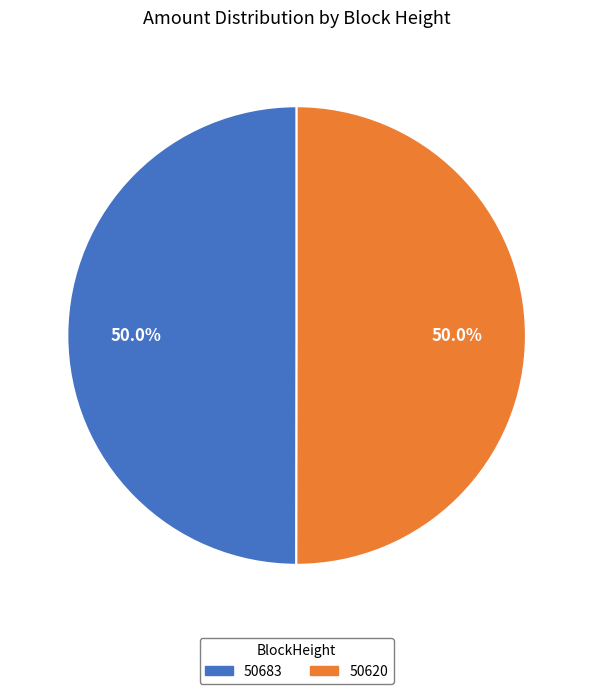

What is the ratio of the value at 50683 to the value at 50620?

1.0